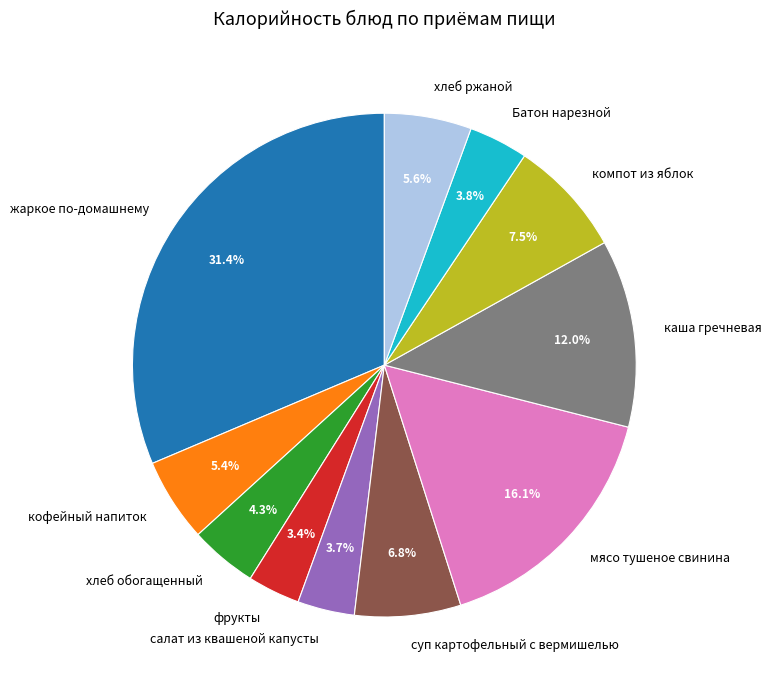

Which category has the biggest portion of the pie?

жаркое по-домашнему